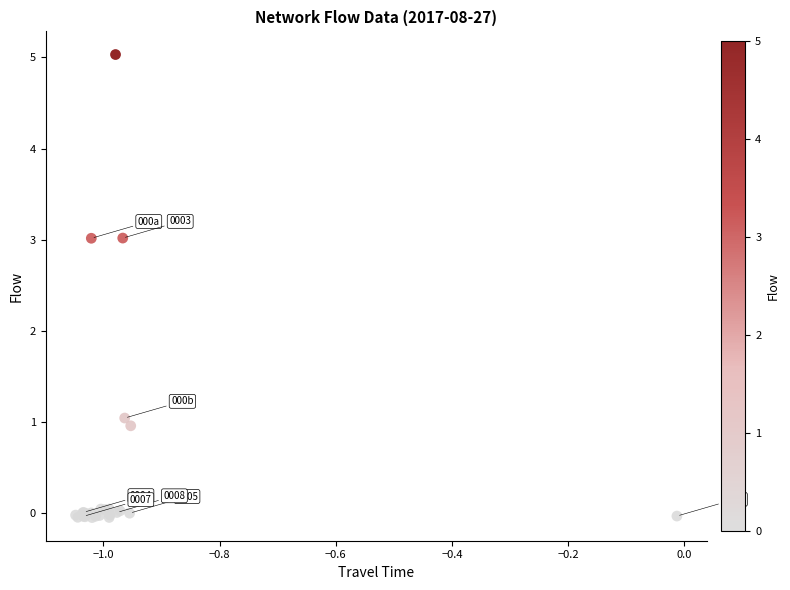

What Y value in the scatter plot is closest to 2?

1.0